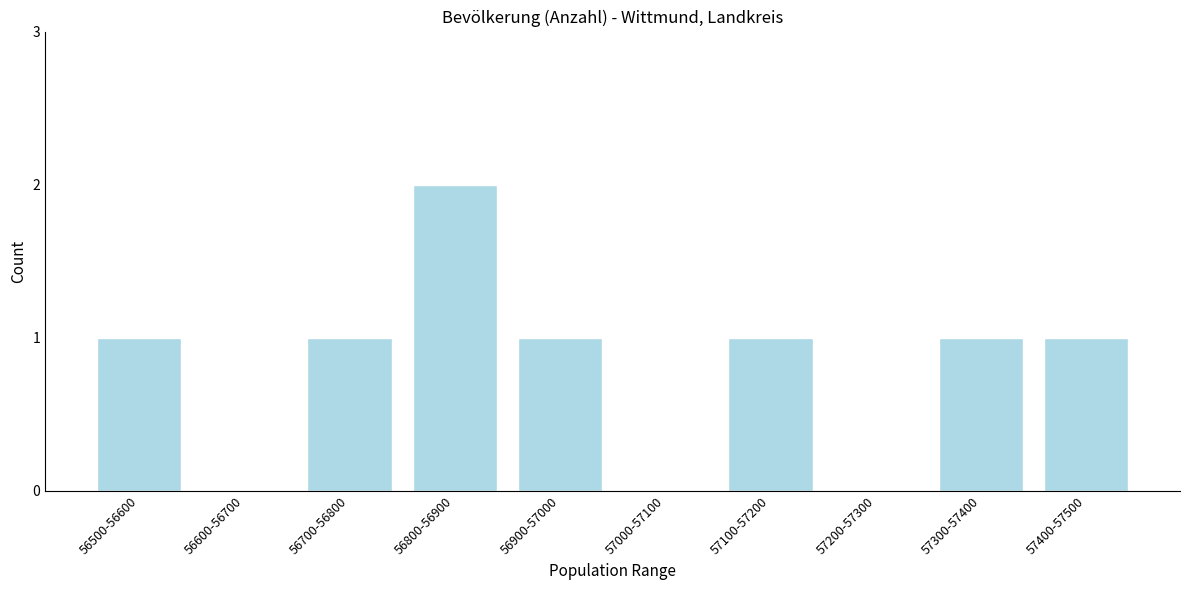

Reading left to right, what are all the values shown in this chart?

56500-56600=1	56600-56700=0	56700-56800=1	56800-56900=2	56900-57000=1	57000-57100=0	57100-57200=1	57200-57300=0	57300-57400=1	57400-57500=1